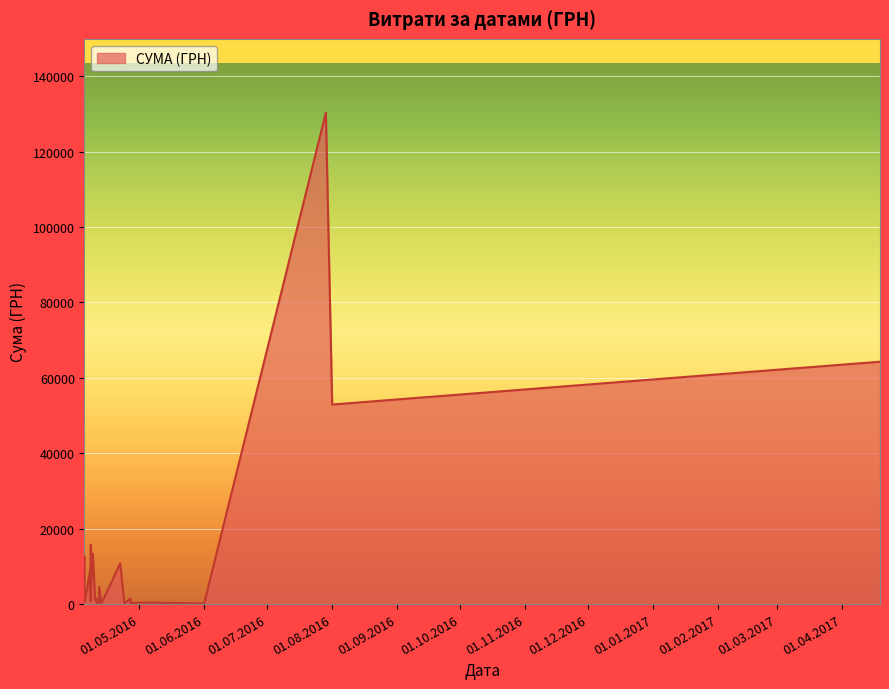

What is the difference between the maximum and minimum values?

130357.3